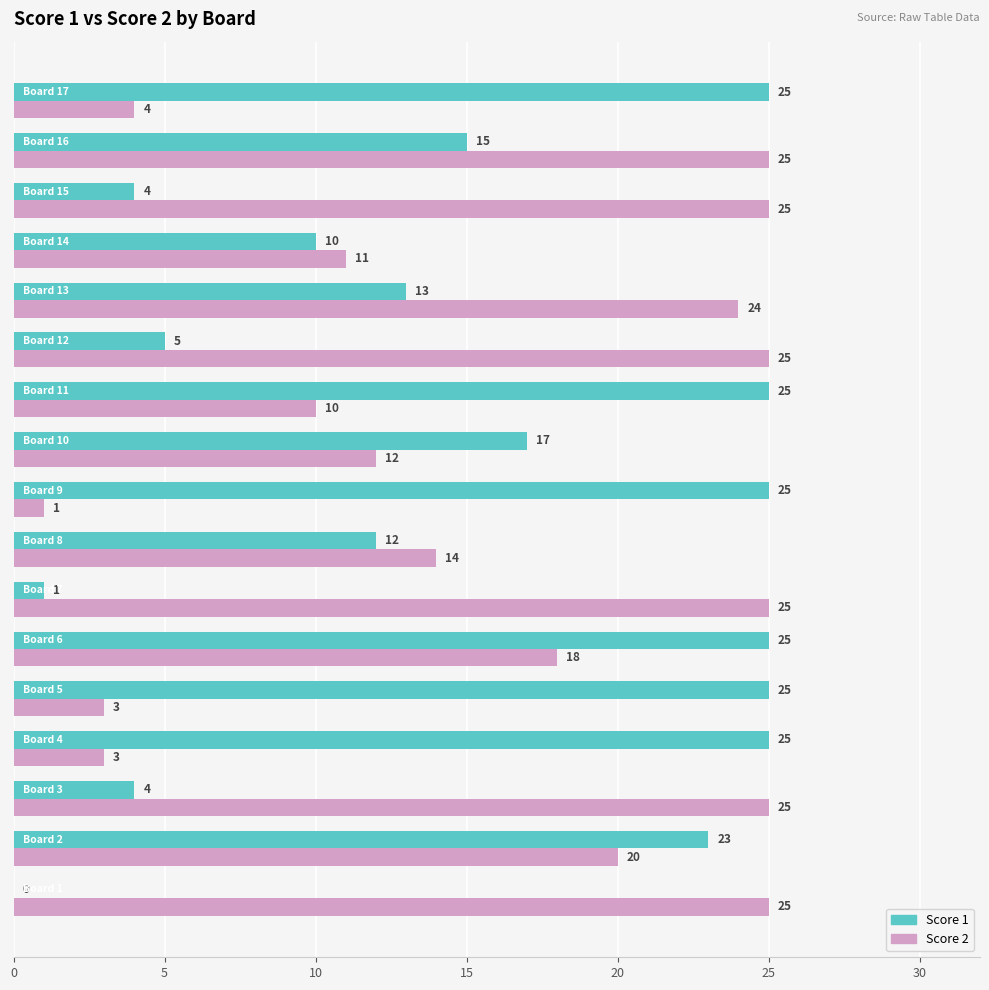

What is the sum of all Score 2 values?

270